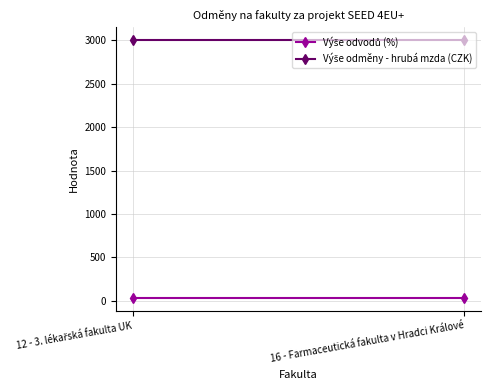

Is the value of Výše odvodů (%) at 12 - 3. lékařská fakulta UK greater than the value of Výše odměny - hrubá mzda (CZK) at 16 - Farmaceutická fakulta v Hradci Králové?

No